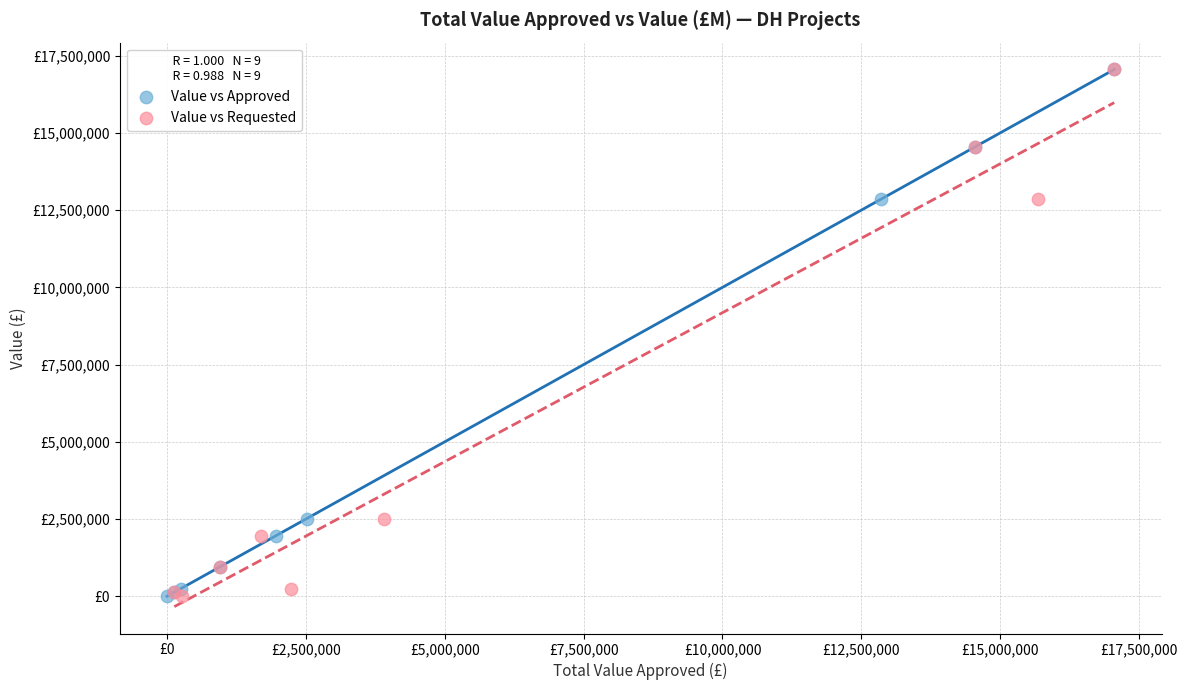

What are all the series names shown in the legend?

Value vs Approved, Value vs Requested